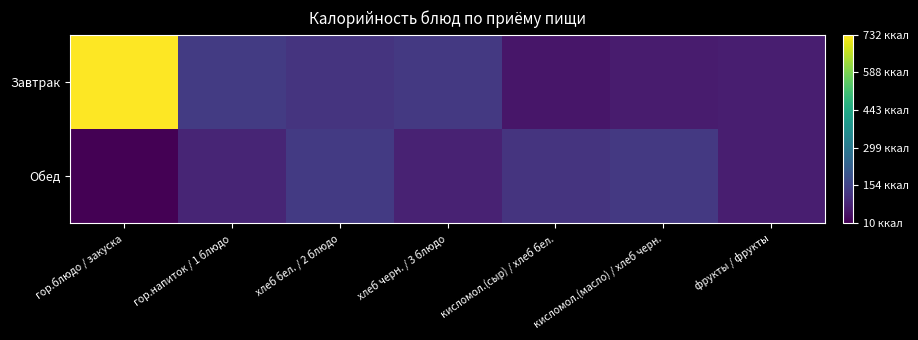

Which series changed the most between гор.напиток / 1 блюдо and кисломол.(сыр) / хлеб бел.?

Завтрак